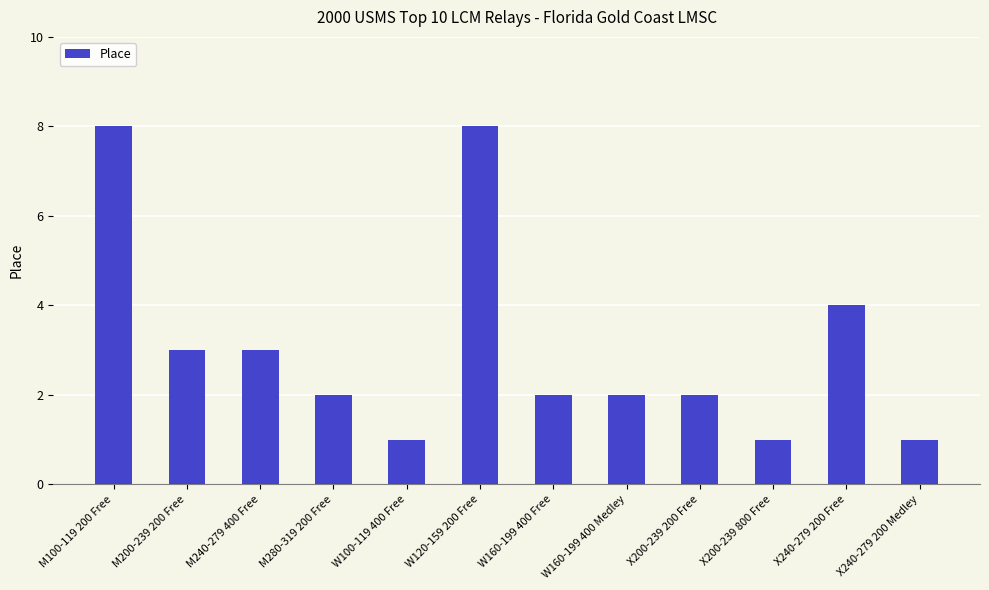

What is the maximum value shown in the chart?

8